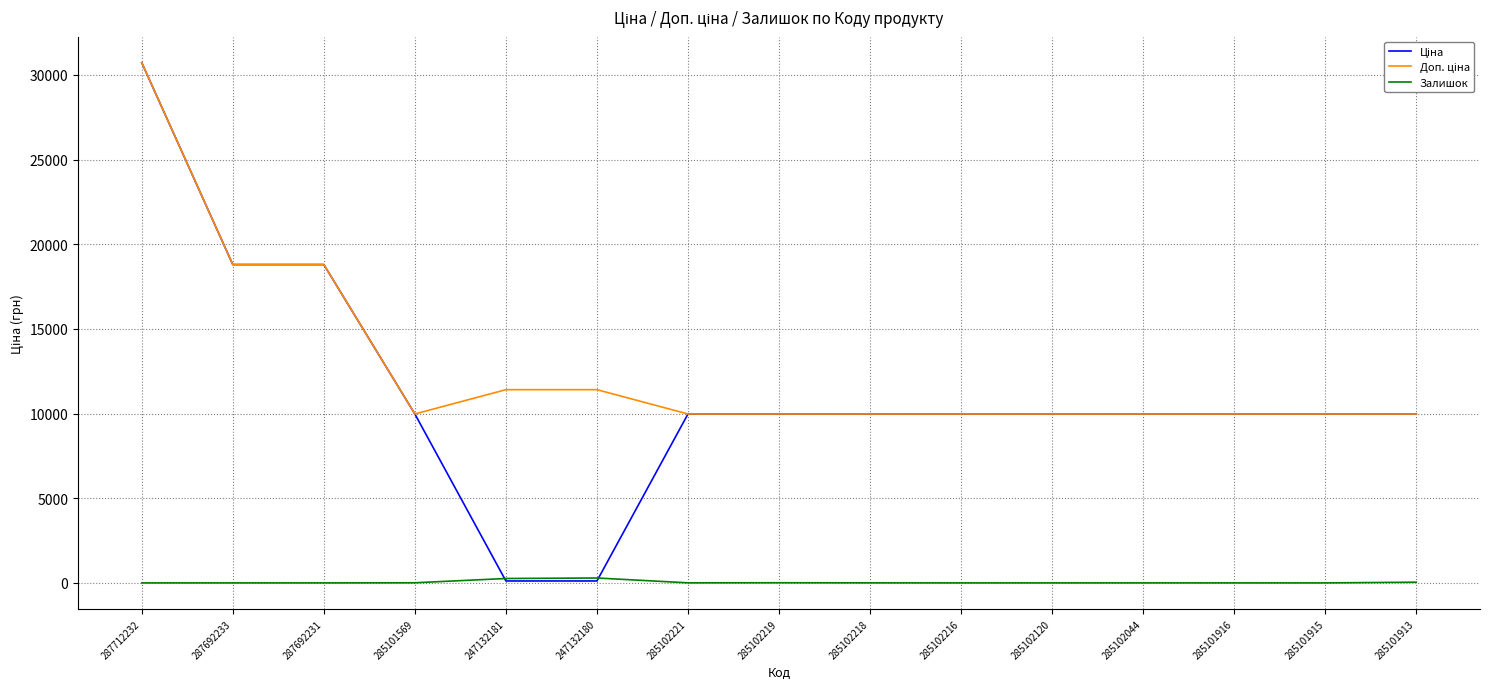

What position from the left is 247132180?

6